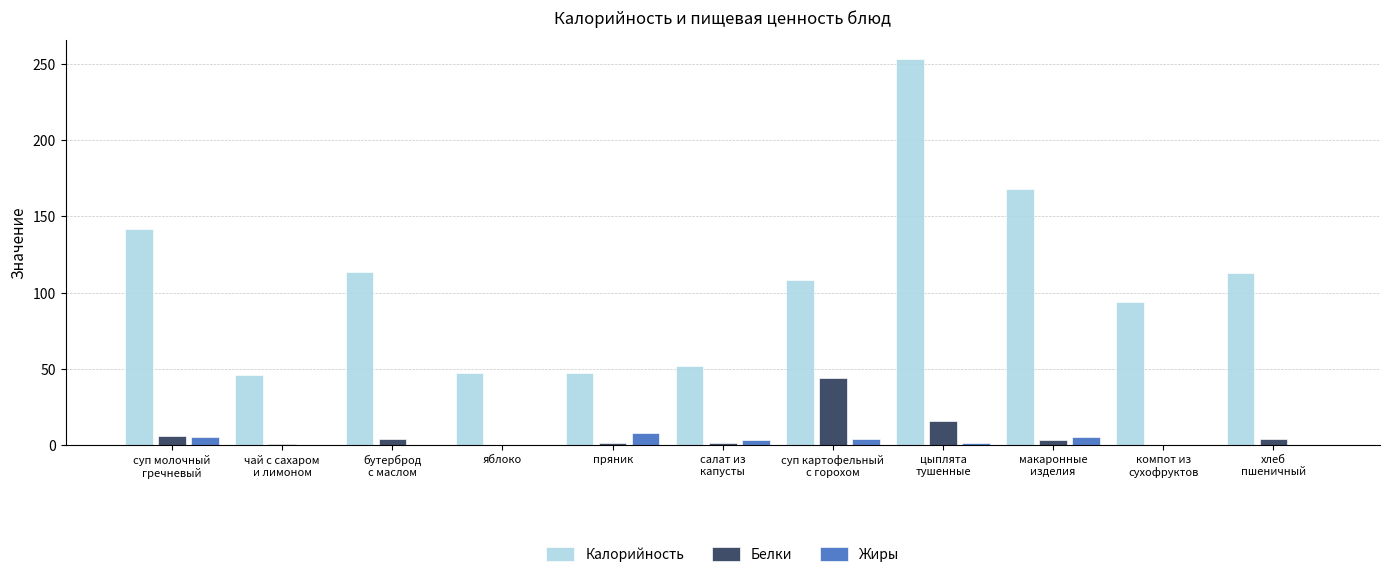

What is the highest value of the Жиры series?

8.0